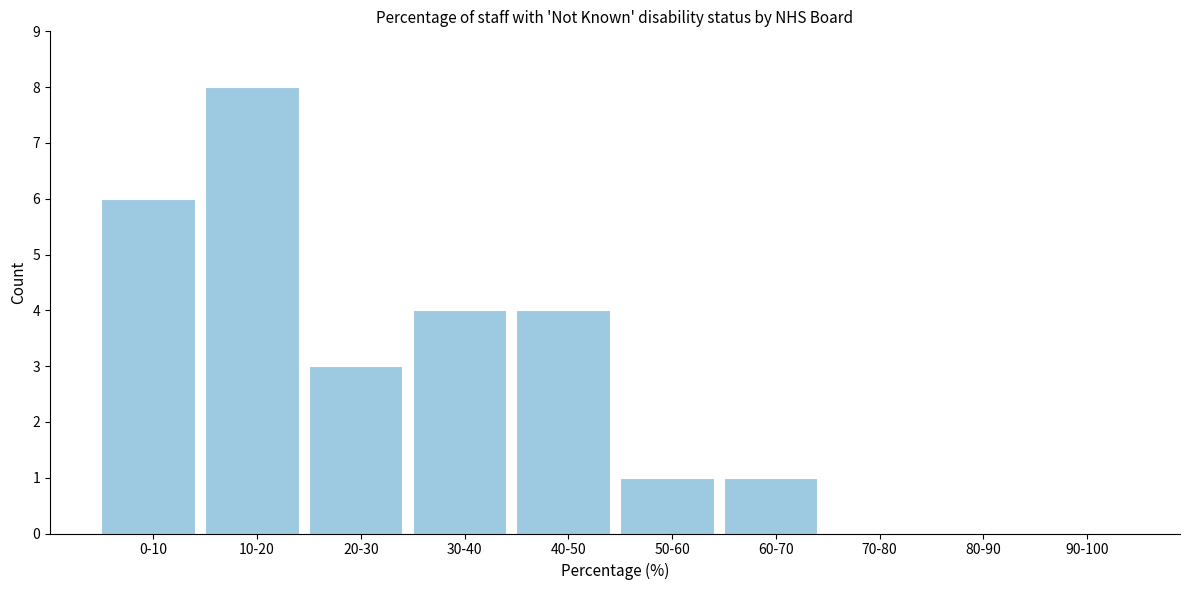

Reading left to right, extract all data points from this chart.

0-10=6	10-20=8	20-30=3	30-40=4	40-50=4	50-60=1	60-70=1	70-80=0	80-90=0	90-100=0